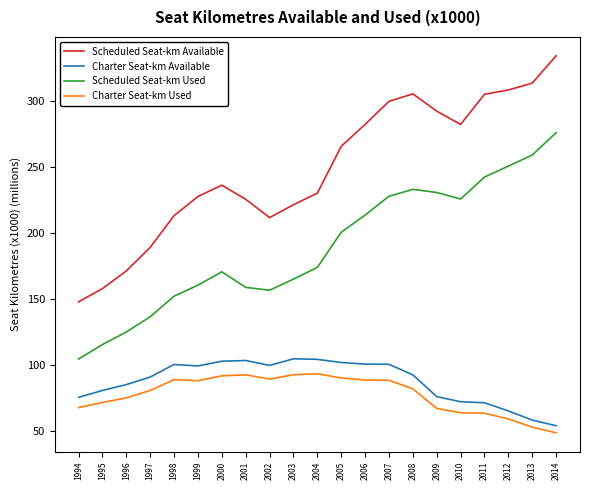

What is the approximate value of Charter Seat-km Used at 2008?

81.7